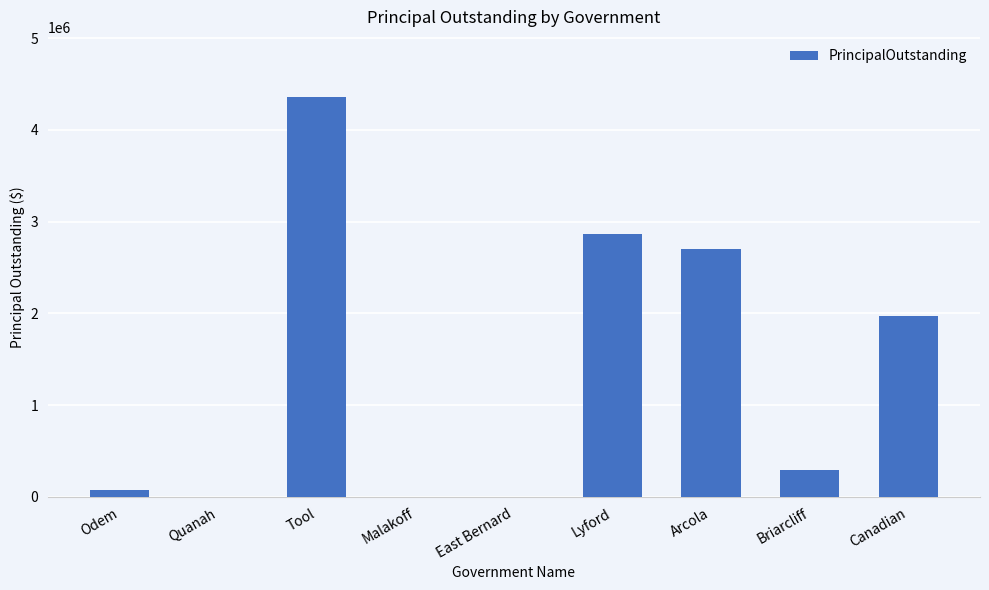

Which label corresponds to the largest value in the chart?

Tool